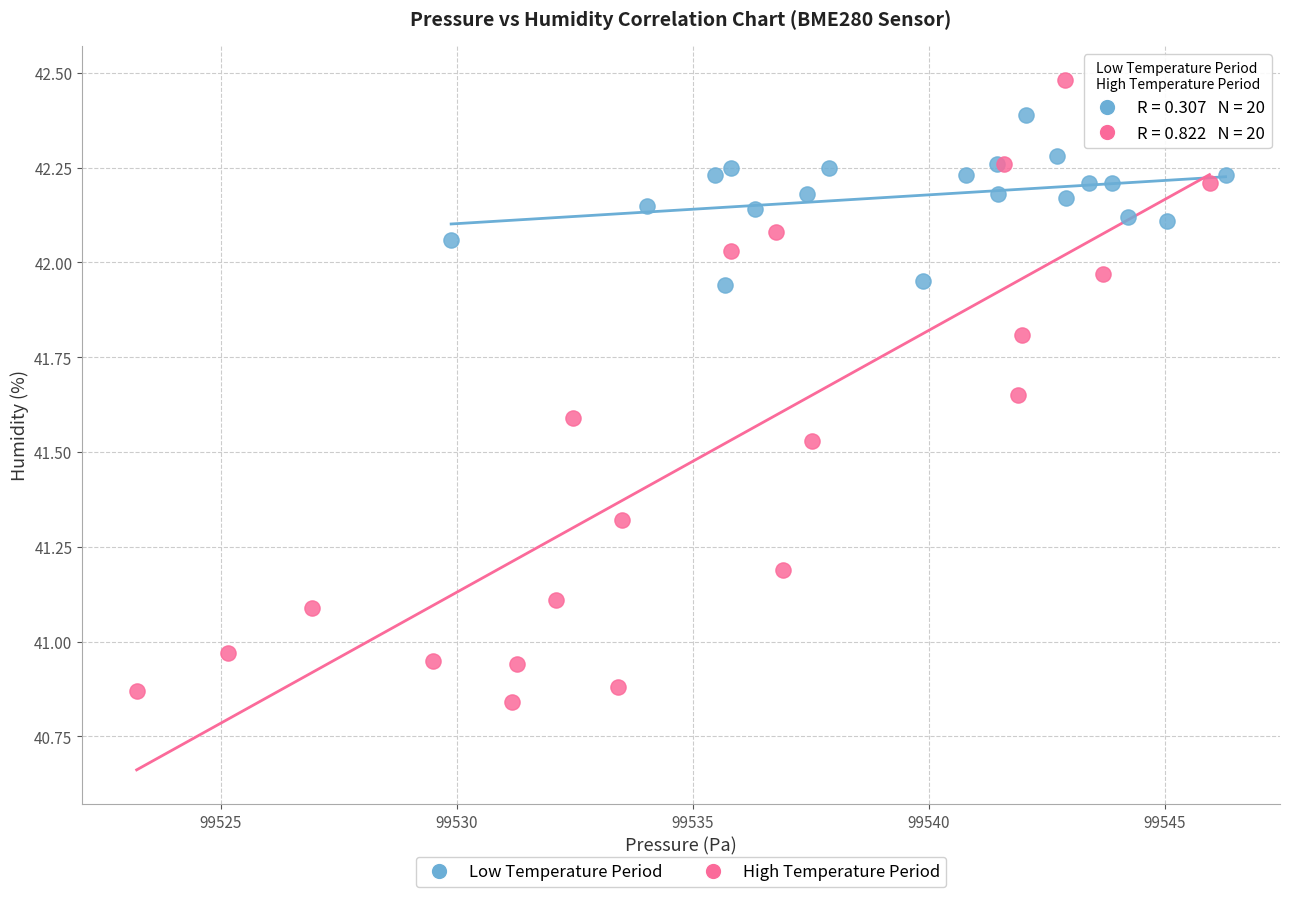

Which series has the widest spread of Y values?

High Temperature Period